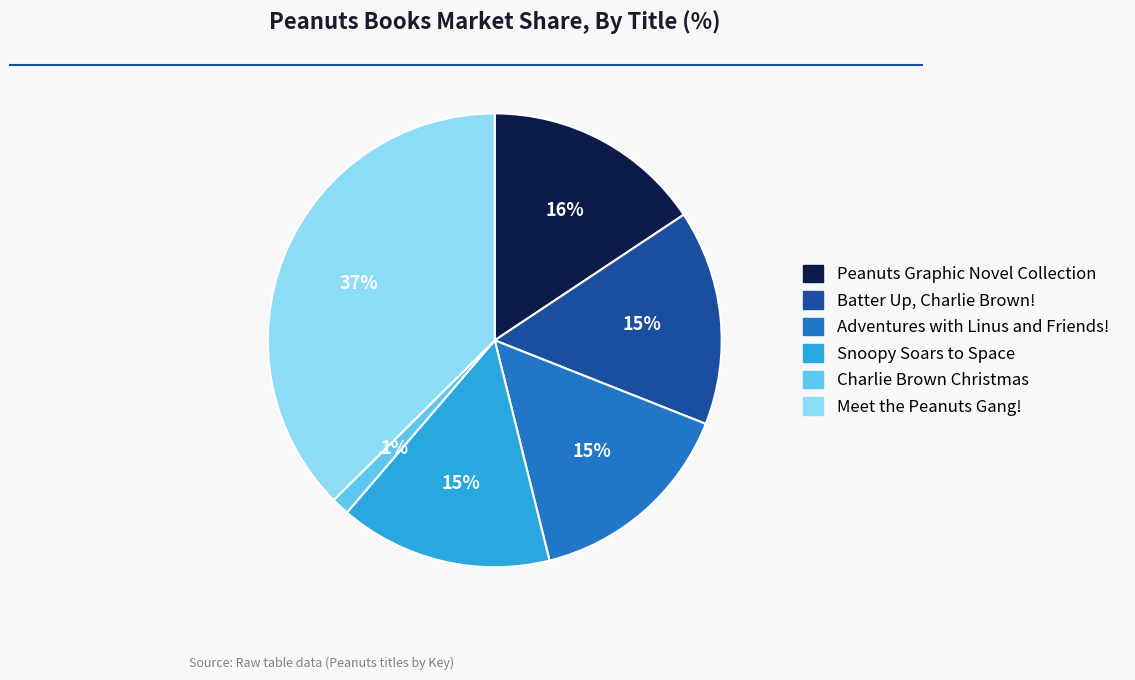

What percentage is the Charlie Brown Christmas slice, to the nearest percent?

1%